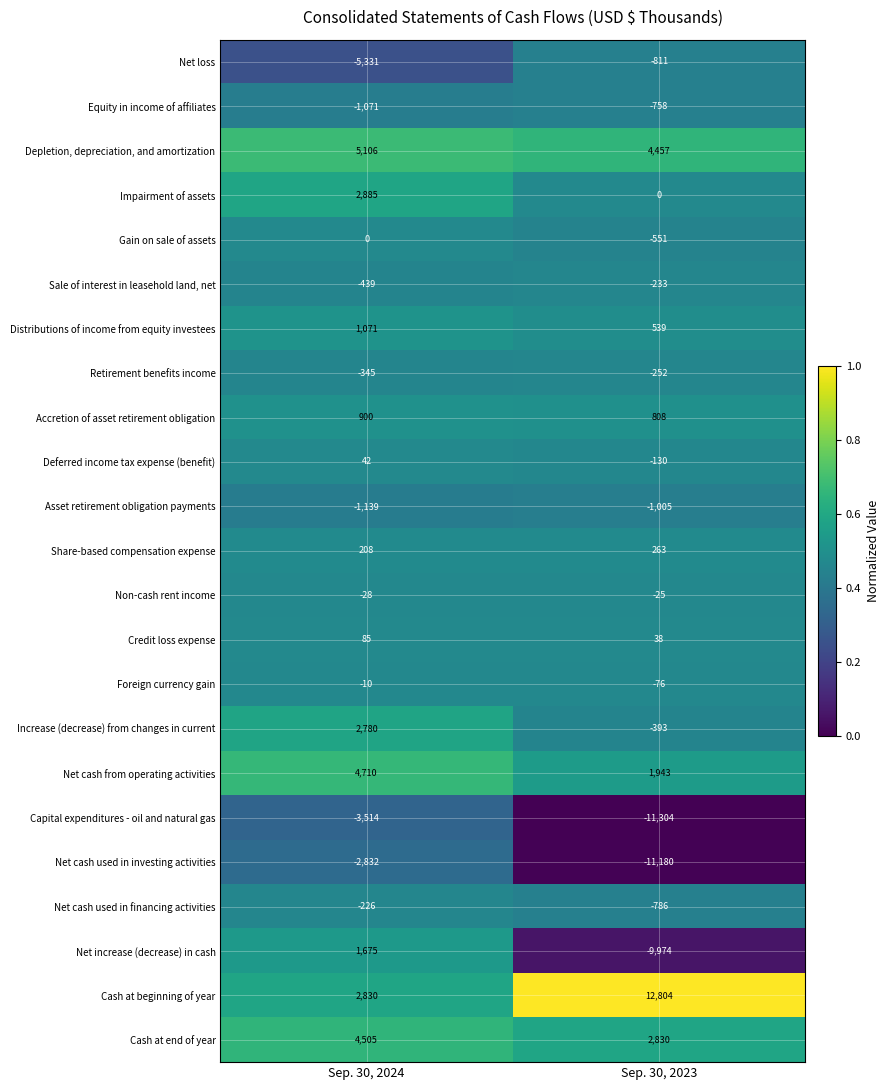

Which series has the largest range (max minus min)?

Net increase (decrease) in cash